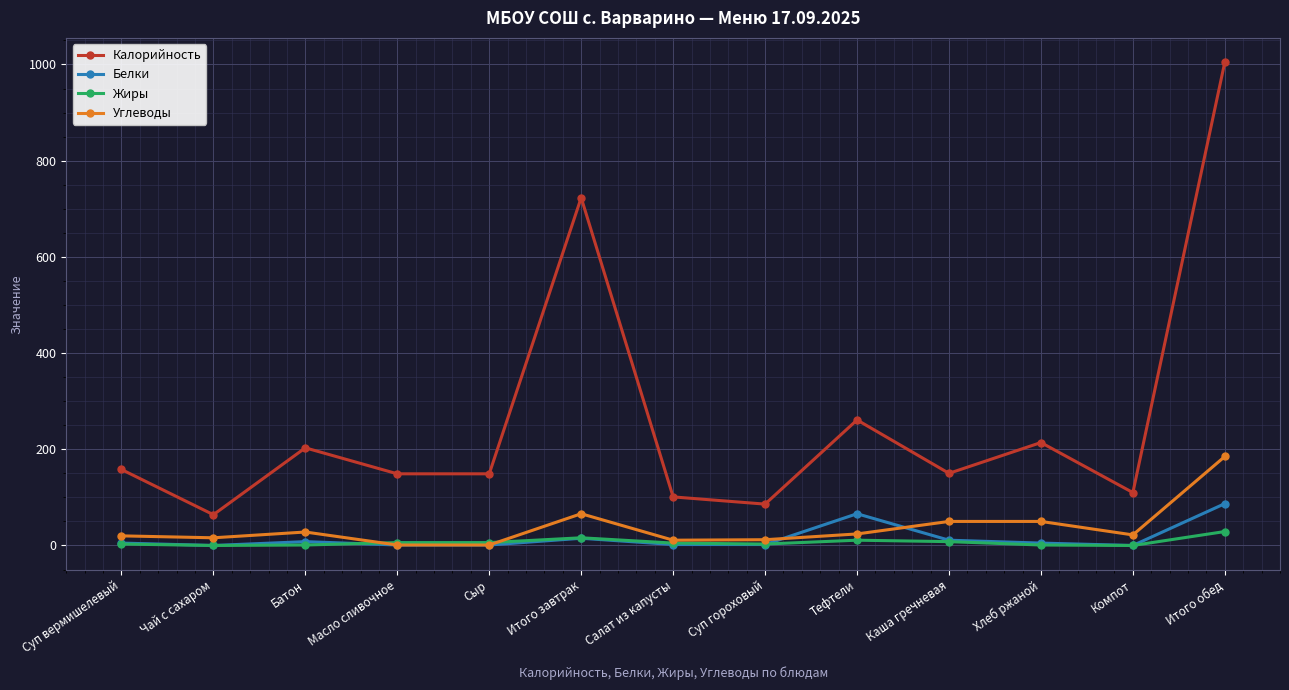

Which series has the largest range (max minus min)?

Калорийность